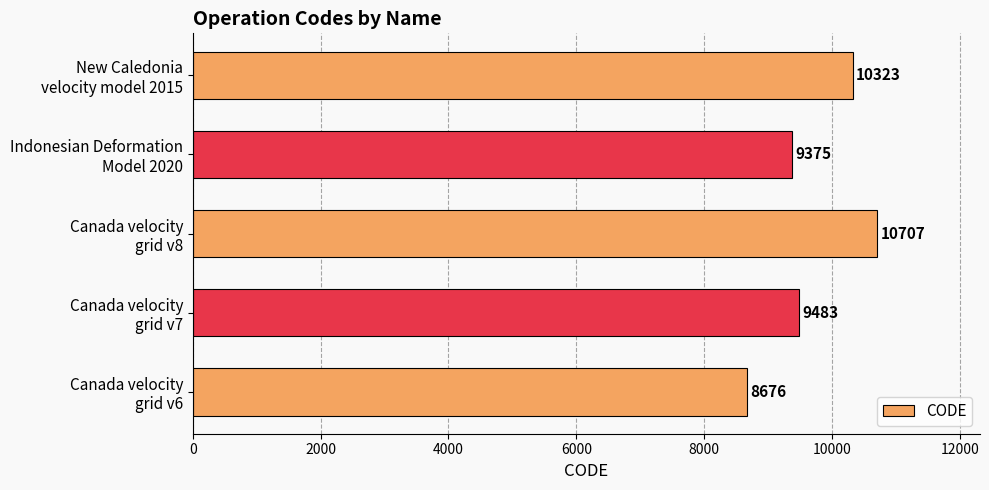

What is the average value?

9713